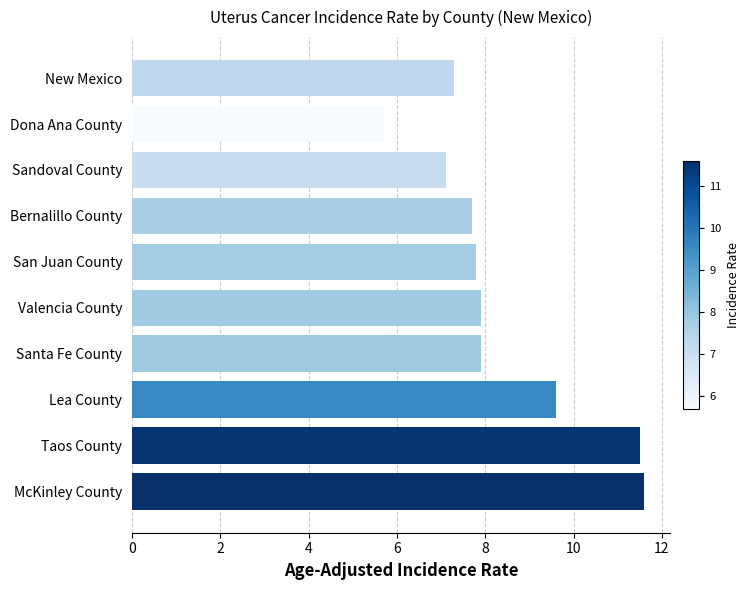

What is the minimum value shown in the chart?

5.7